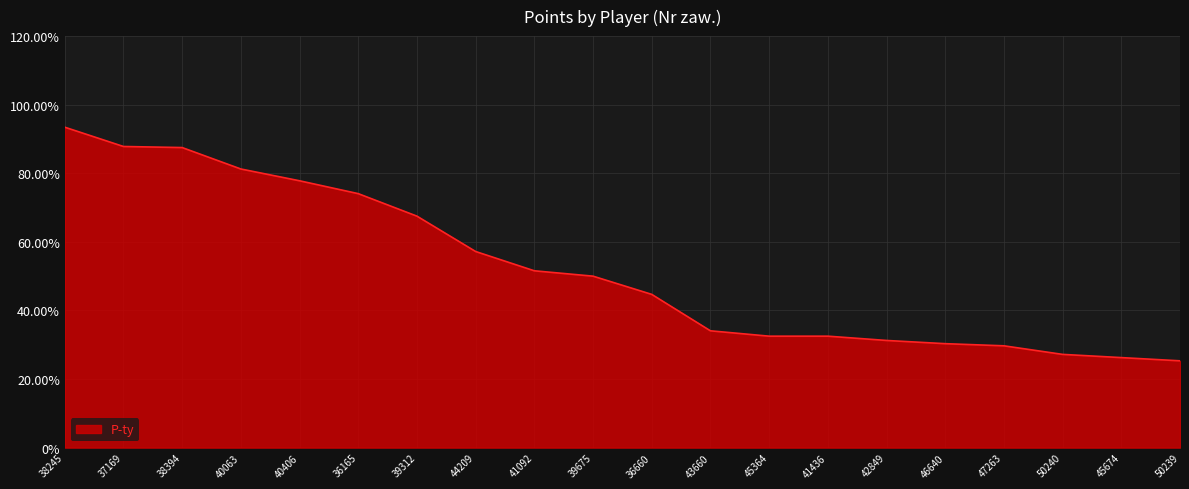

At which category does the chart reach its peak across all series?

38245